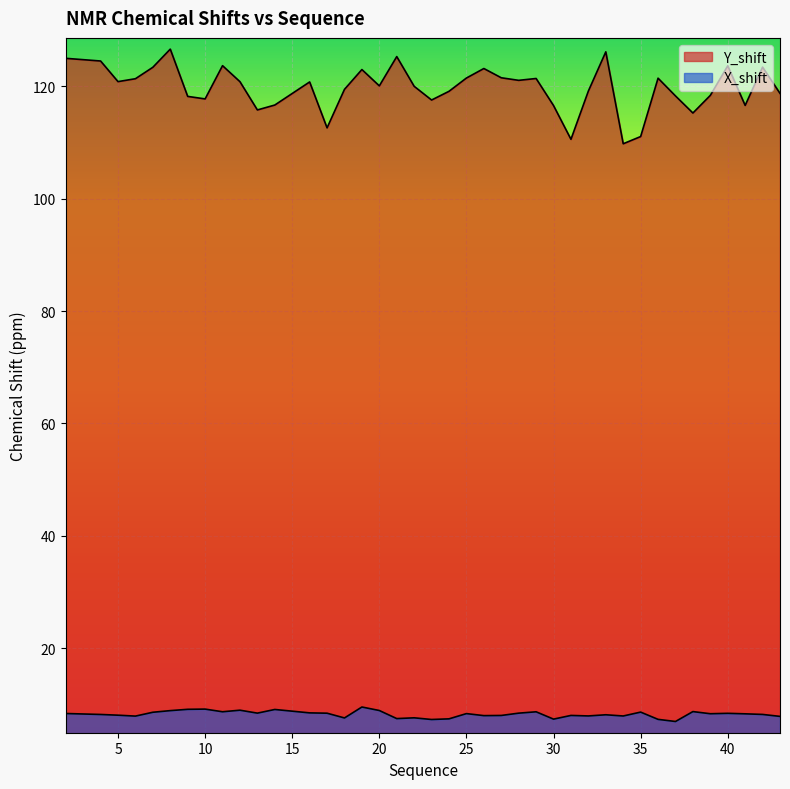

The Y_shift series shows 119.5 at 18. True or false?

True